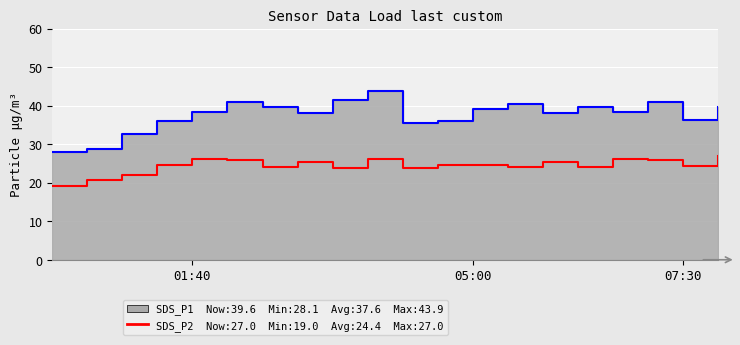

The value of SDS_P1 line at 10 is 20.0. True or false?

False